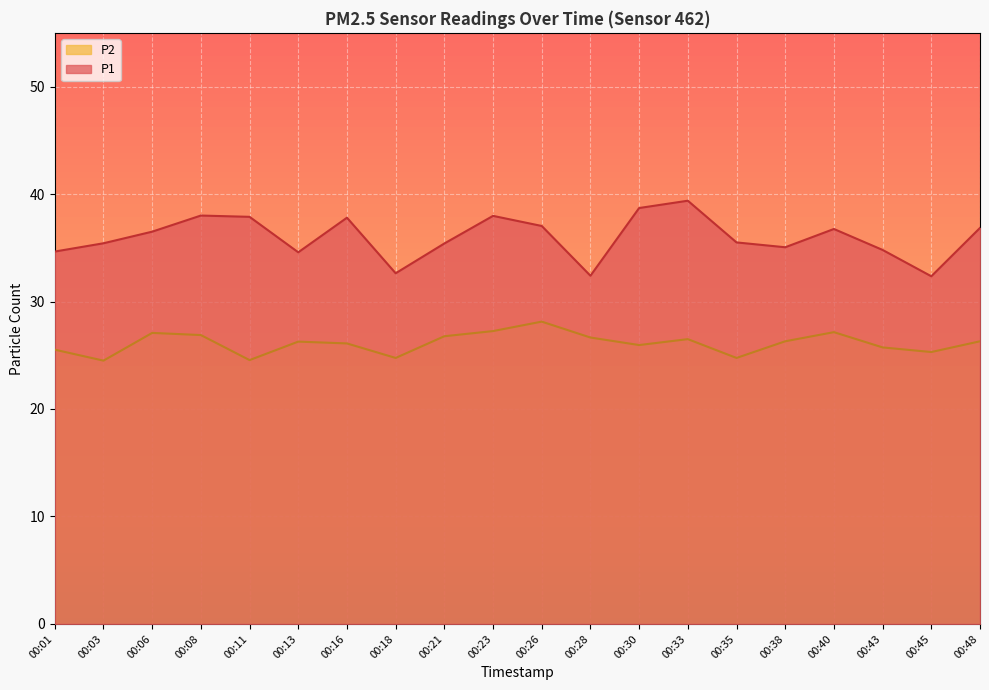

What are all the series names shown in the legend?

P2, P1